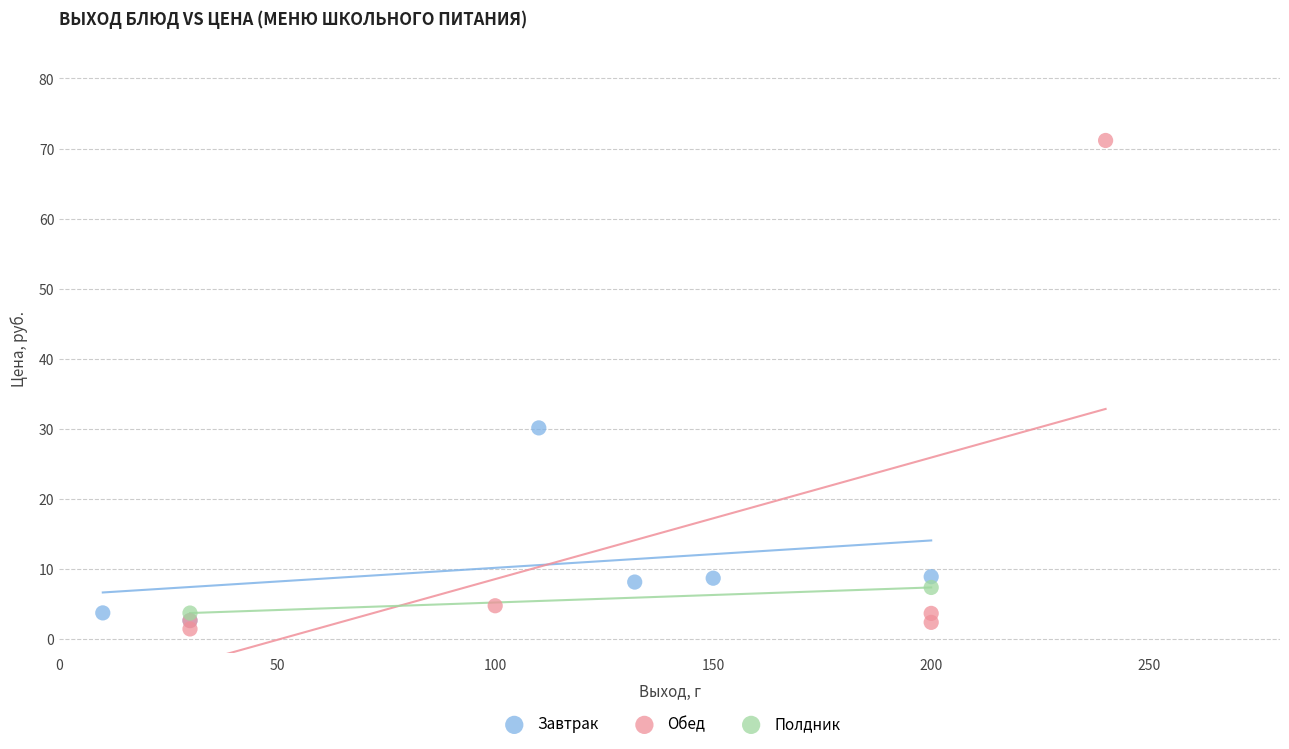

What are all the series names shown in the legend?

Завтрак, Обед, Полдник